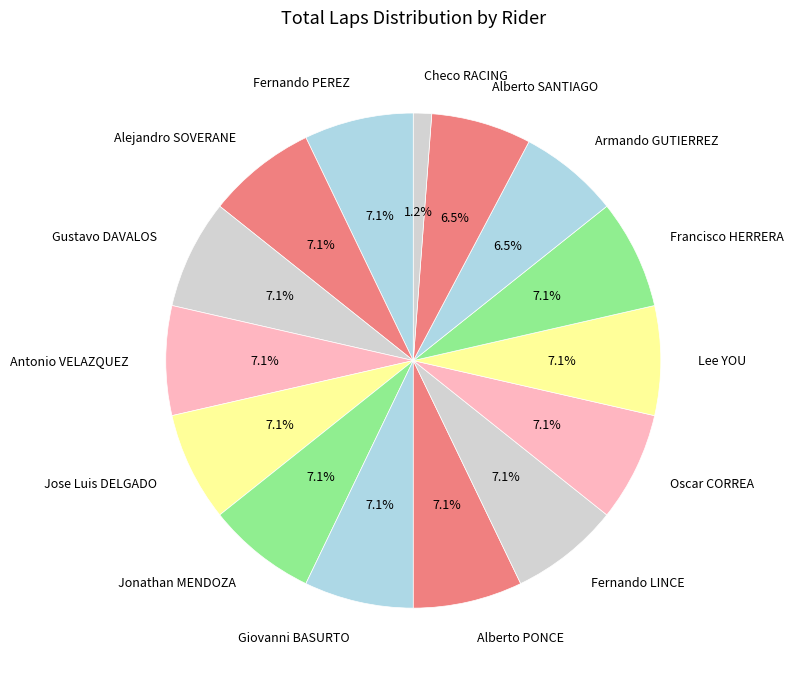

Between Alberto SANTIAGO and Lee YOU, which is larger?

Lee YOU